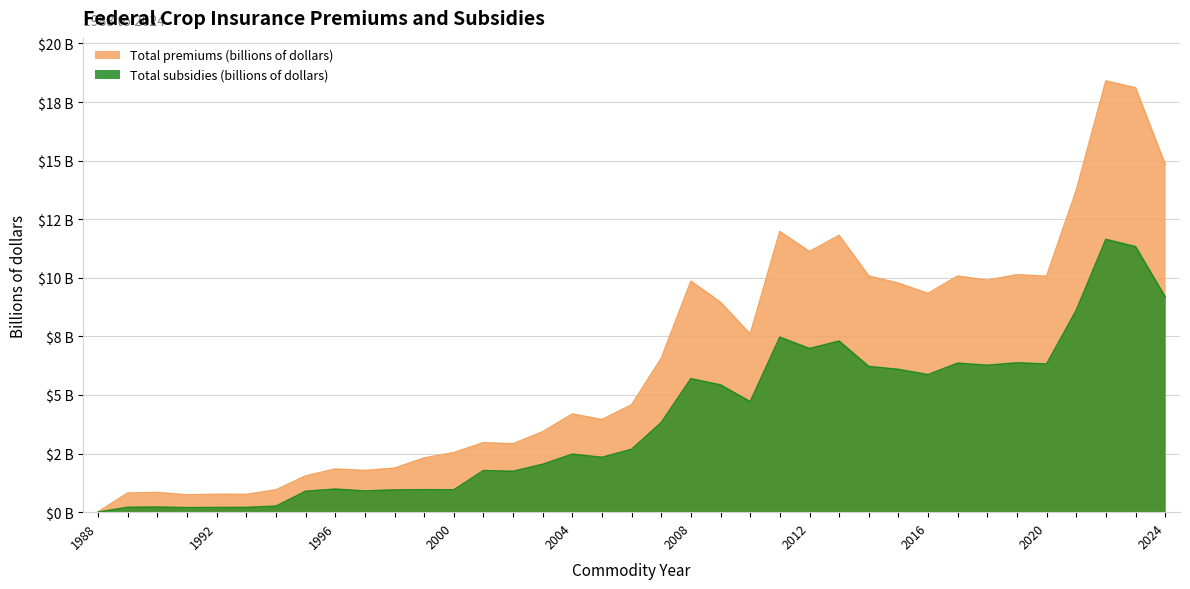

How many lines are shown in the chart?

2